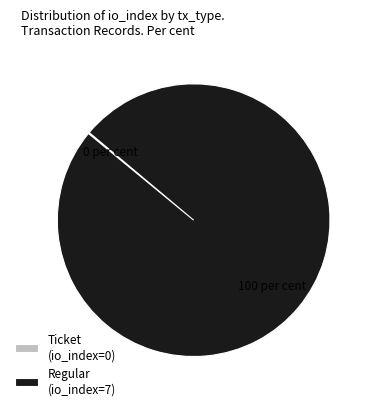

Which category has the biggest portion of the pie?

Regular (io_index=7)